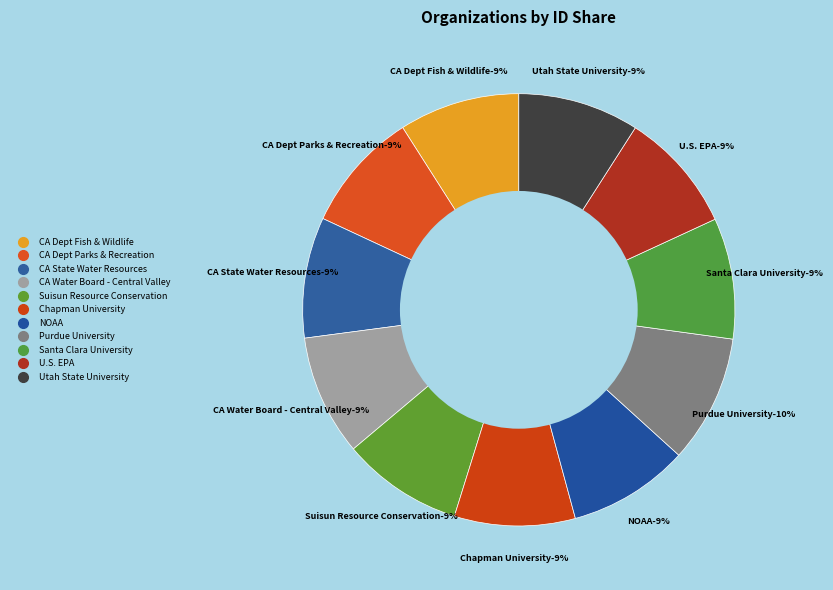

Approximately how many times larger is the value at Utah State University compared to Suisun Resource Conservation District?

1.0